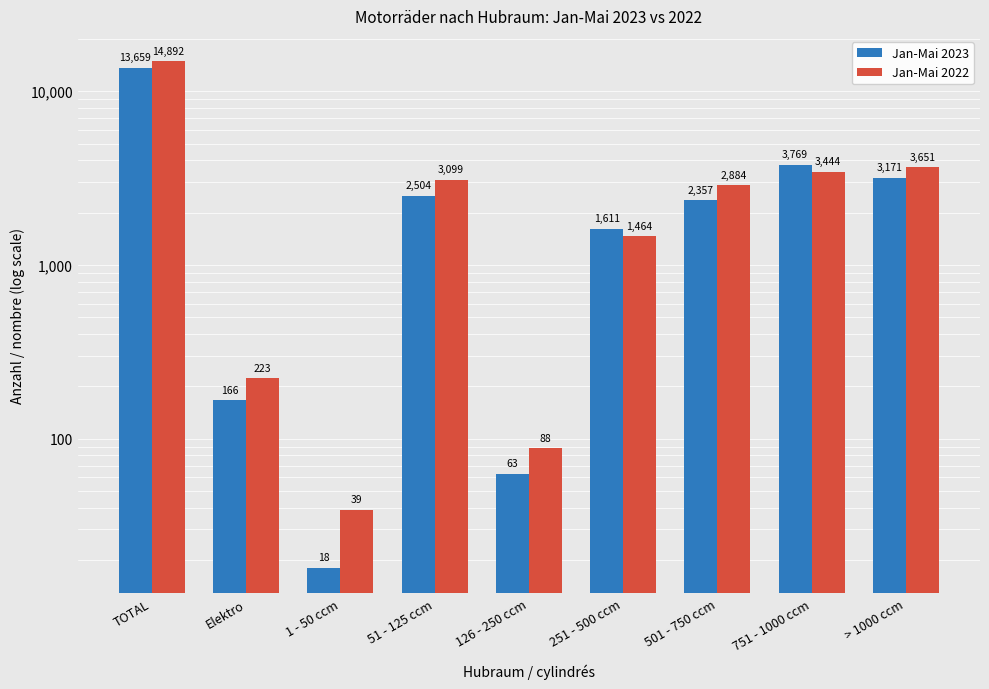

What are all the series names shown in the legend?

Jan-Mai 2023, Jan-Mai 2022